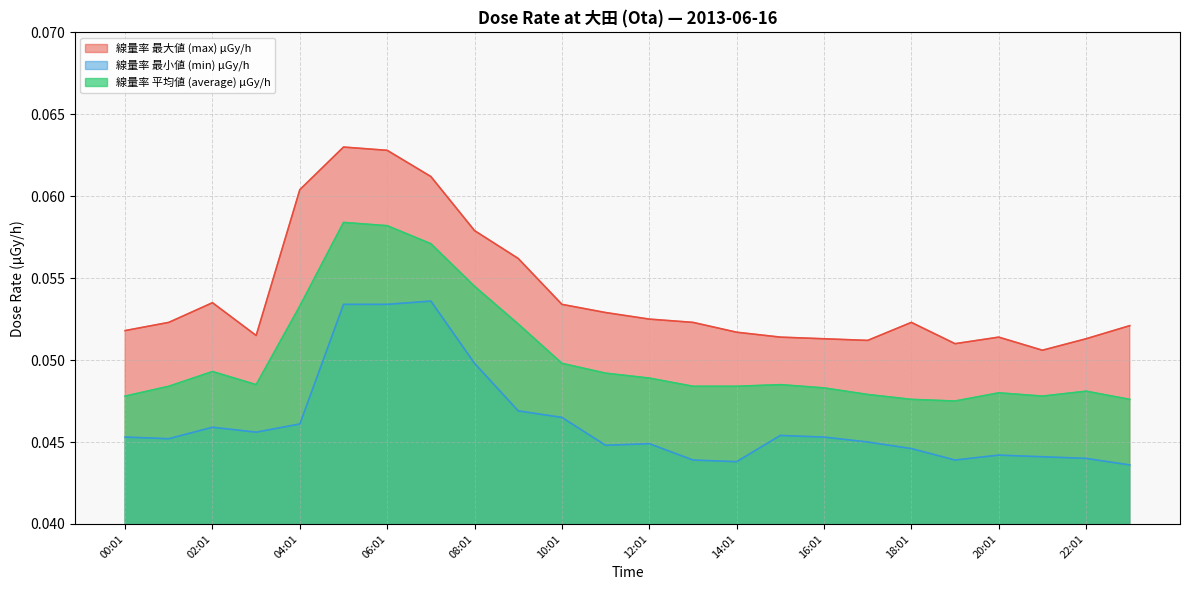

List the series in order of their overall mean, highest first.

線量率 最大値 (max) μGy/h, 線量率 平均値 (average) μGy/h, 線量率 最小値 (min) μGy/h